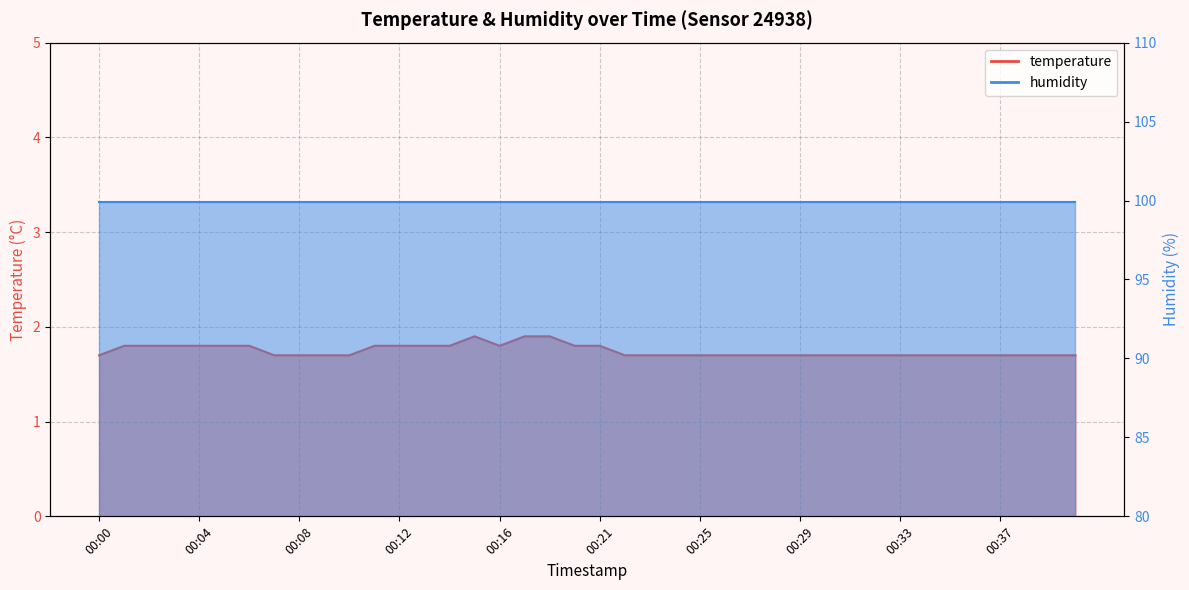

What is the sum of all values?

69.9